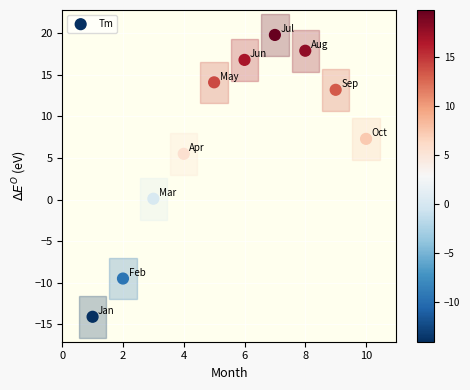

What is the average Y value?

7.1